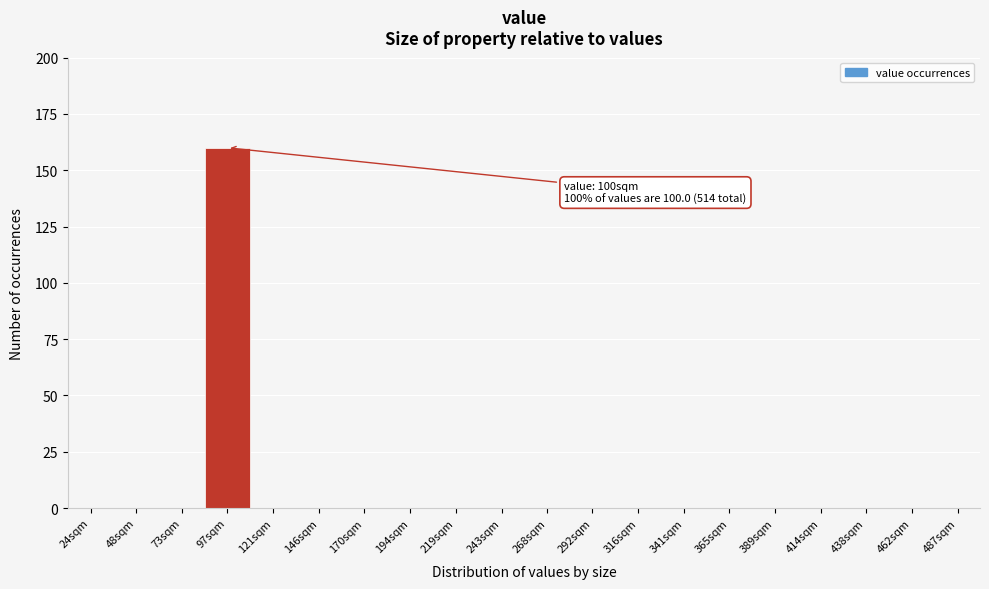

Reading left to right, what are all the values shown in this chart?

24sqm=0	48sqm=0	73sqm=0	97sqm=160	121sqm=0	146sqm=0	170sqm=0	194sqm=0	219sqm=0	243sqm=0	268sqm=0	292sqm=0	316sqm=0	341sqm=0	365sqm=0	389sqm=0	414sqm=0	438sqm=0	462sqm=0	487sqm=0